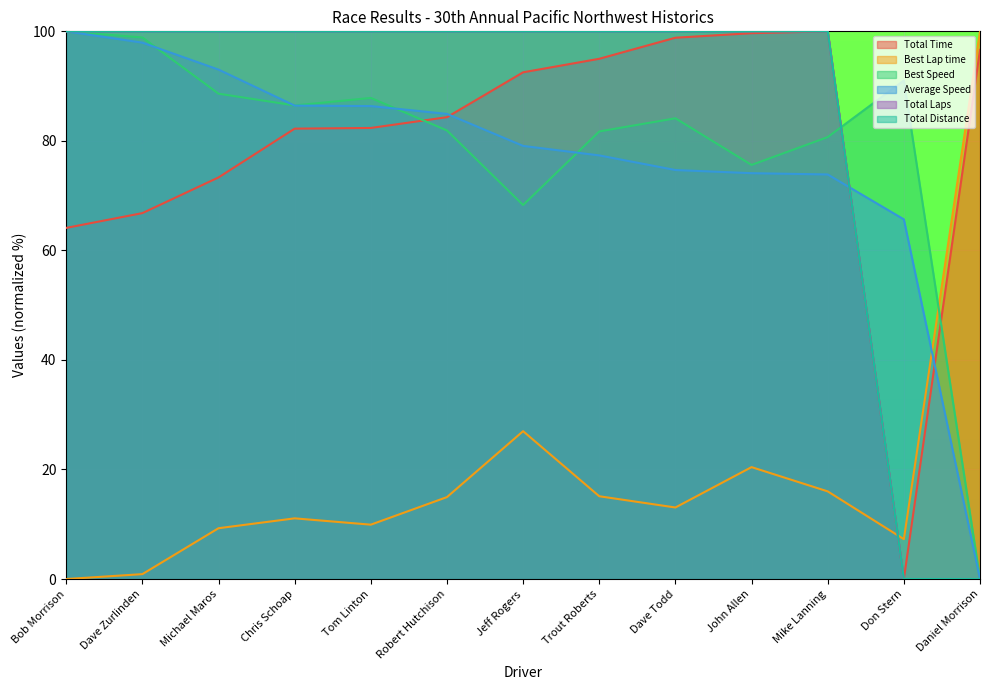

What is the value of the Best Speed point at the 4th from the left?

86.5